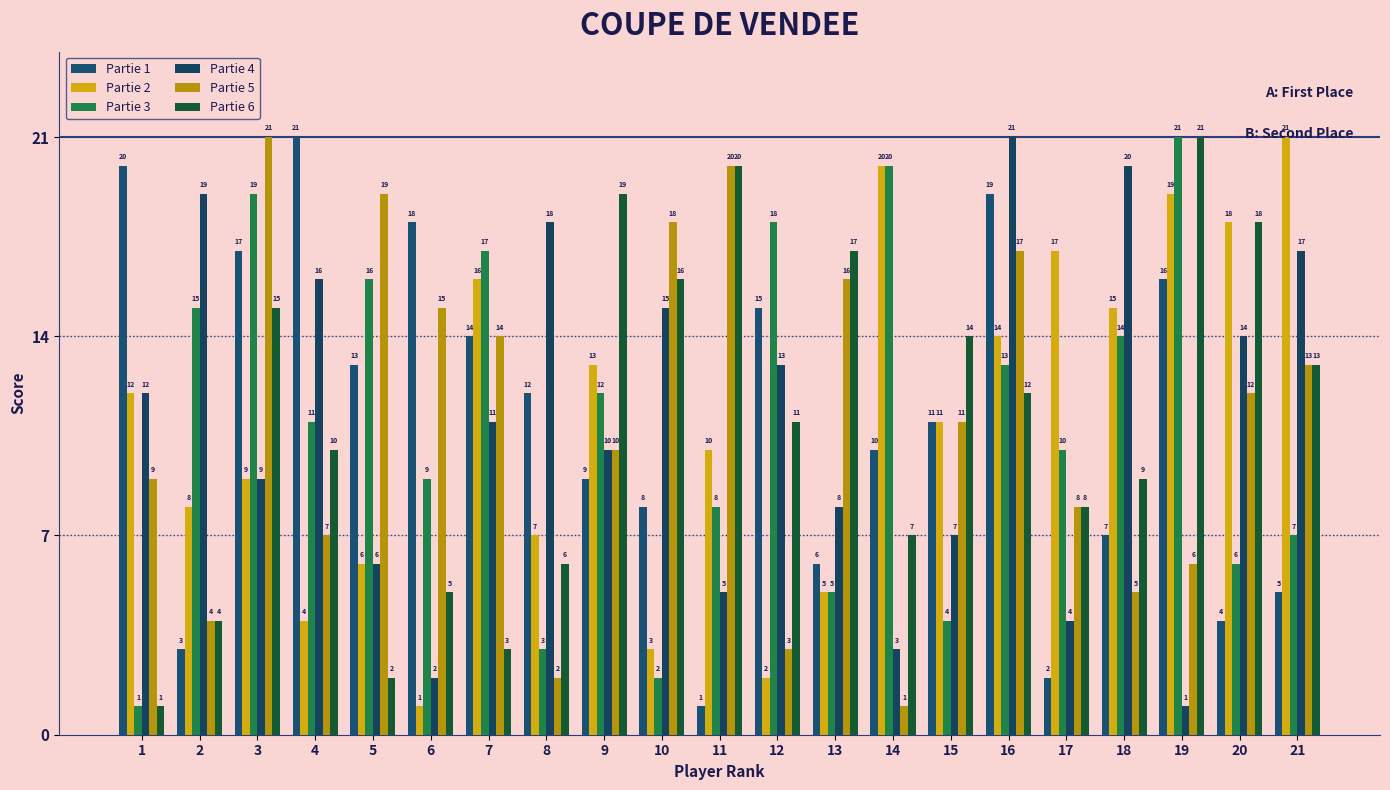

The Partie 4 series shows 1 at 19. True or false?

True